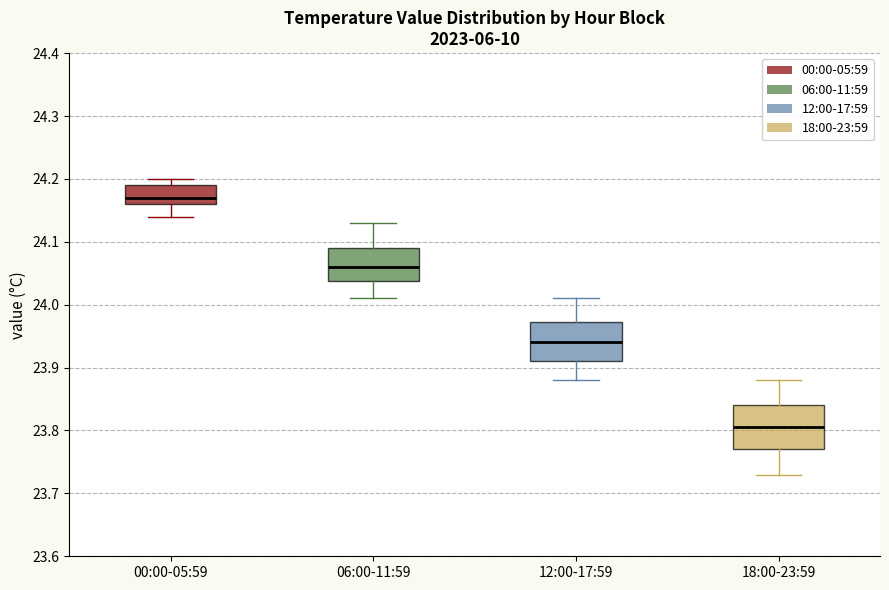

Which box has the lowest median line?

18:00-23:59